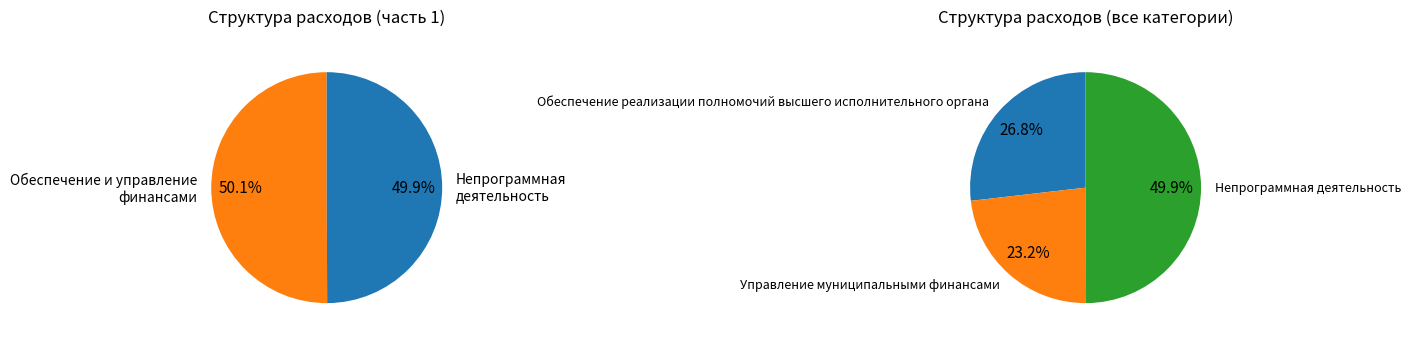

To the nearest percent, what percentage of the pie is Управление муниципальными финансами?

23%